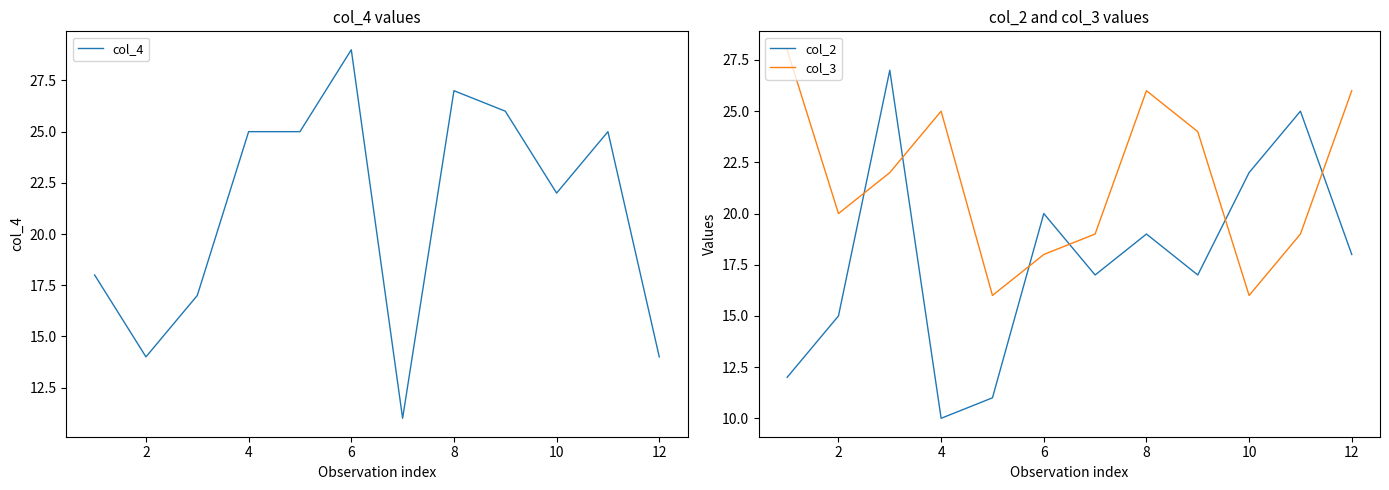

How many intersections are there between col_2 and col_3?

6